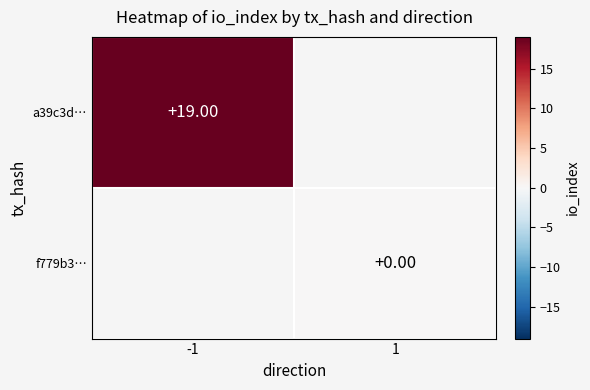

Is it true that f779b3… equals 0.0 at 1?

True